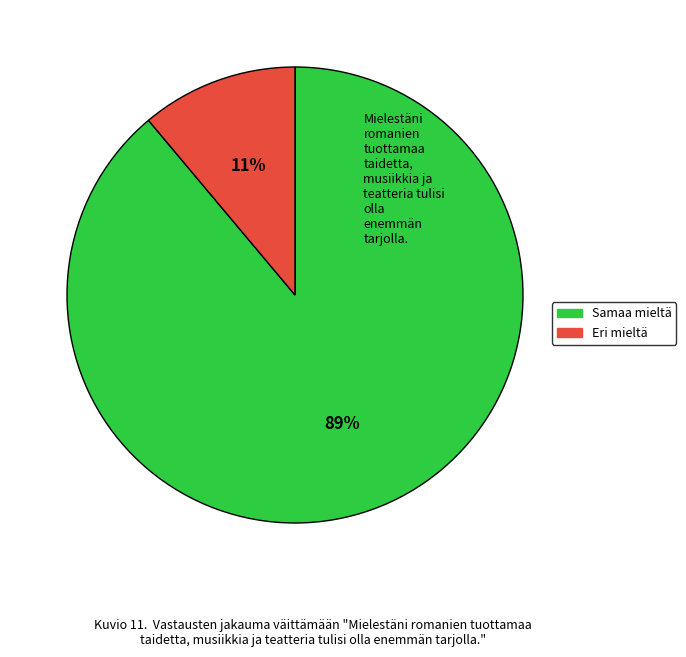

To the nearest percent, what is the average slice percentage?

50%